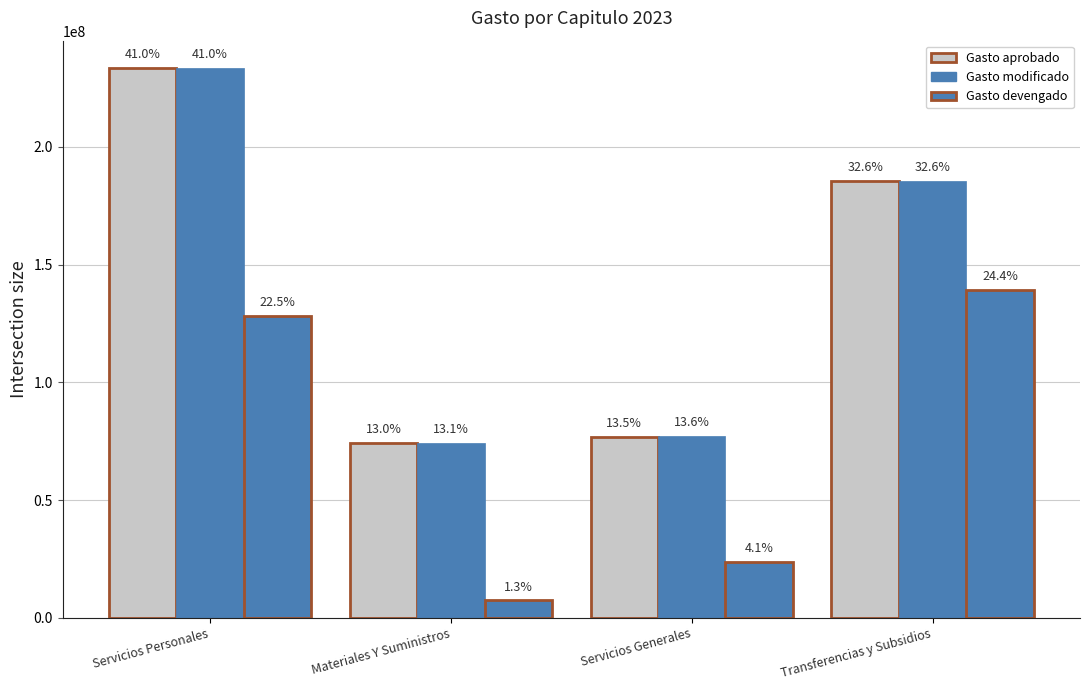

What is the lowest value of the Gasto devengado series?

7402130.1